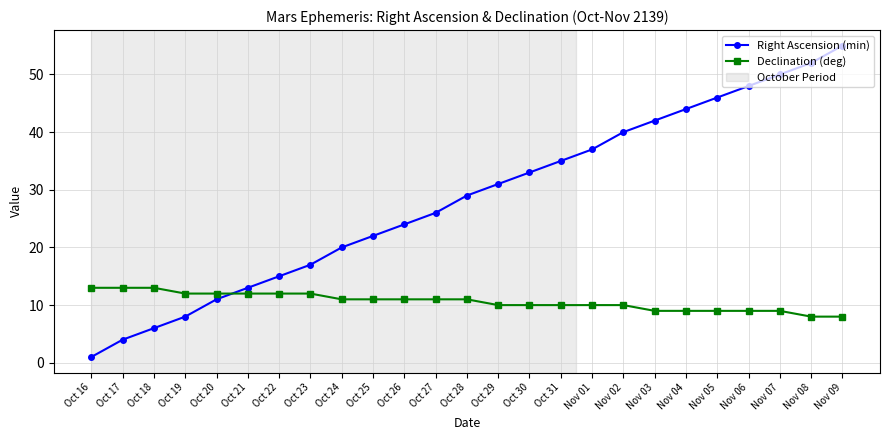

The value of Declination (deg) at Oct 19 is 7. True or false?

False